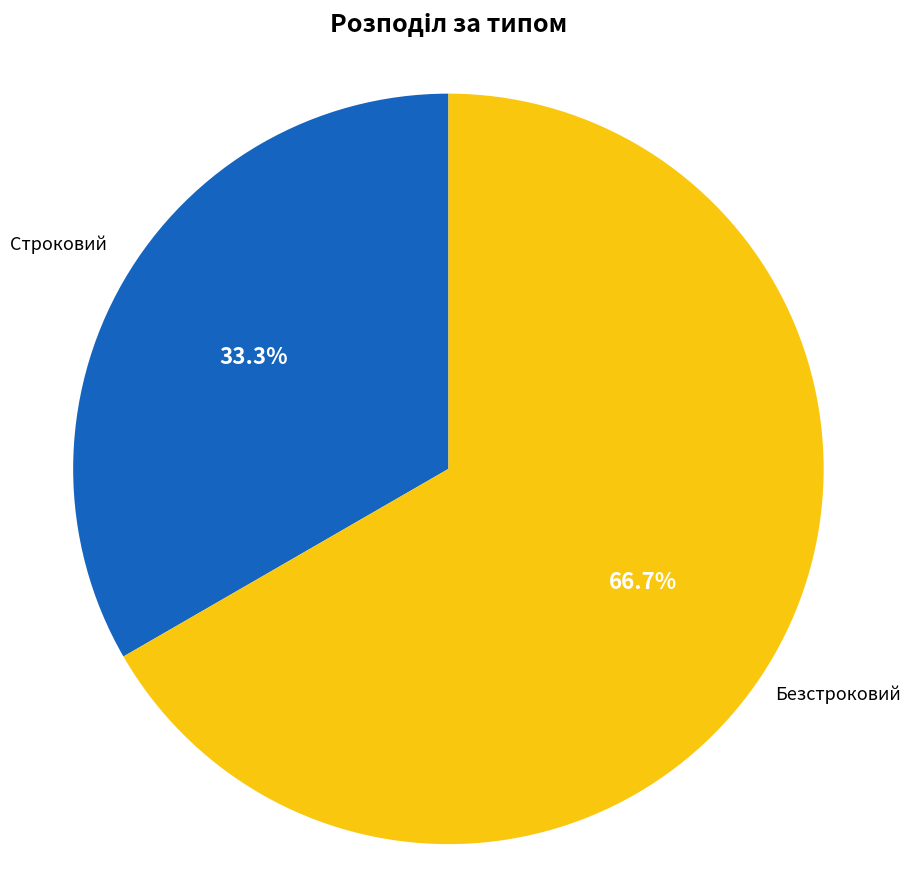

What portion of the pie excludes Строковий?

66.7%